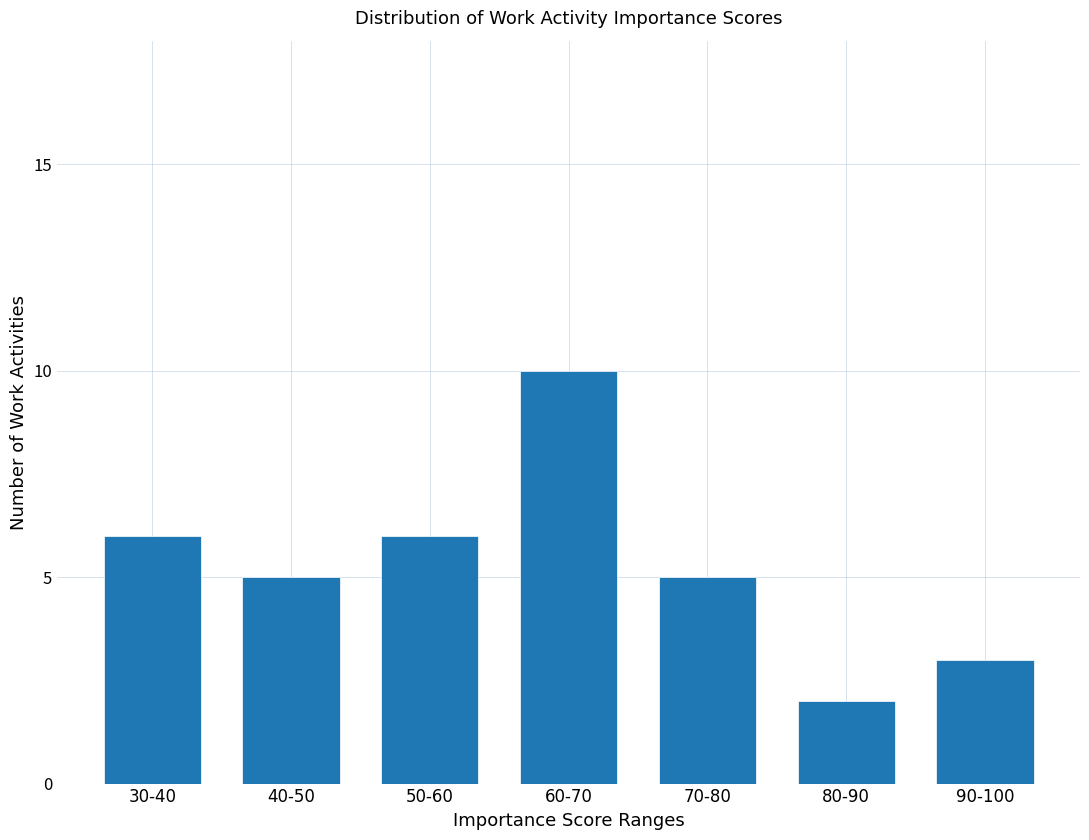

Reading right to left, extract all data points from this chart.

90-100=3	80-90=2	70-80=5	60-70=10	50-60=6	40-50=5	30-40=6